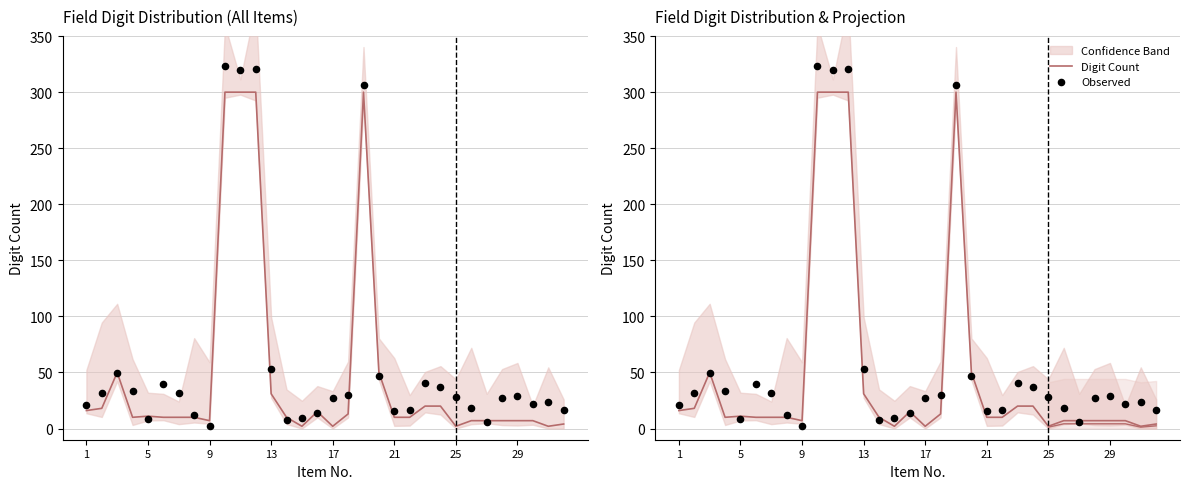

Which series reaches the maximum Y coordinate?

Observed